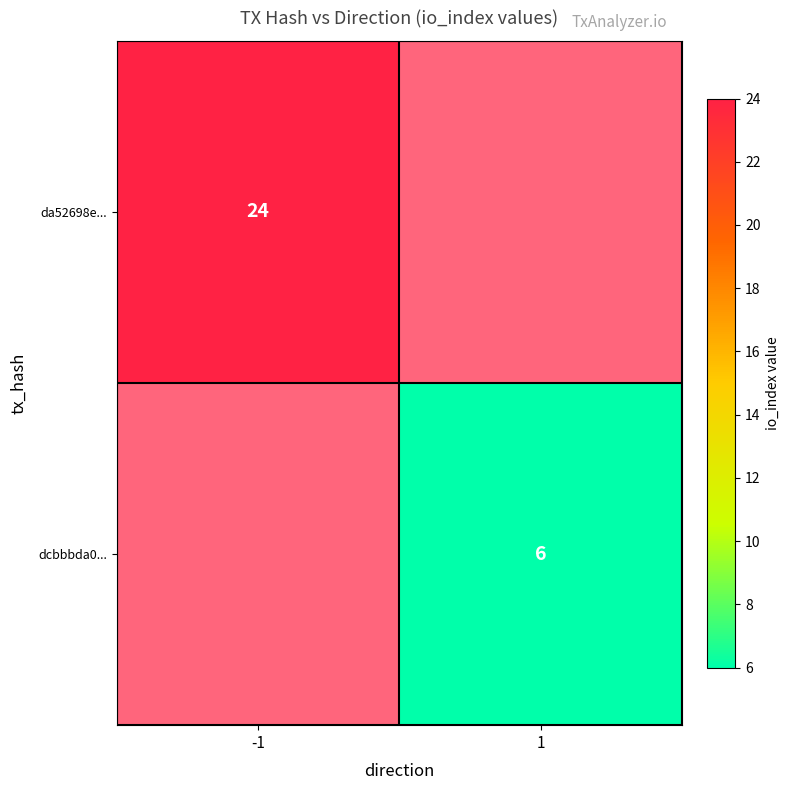

How many positive values does the dcbbbda0... series have?

1